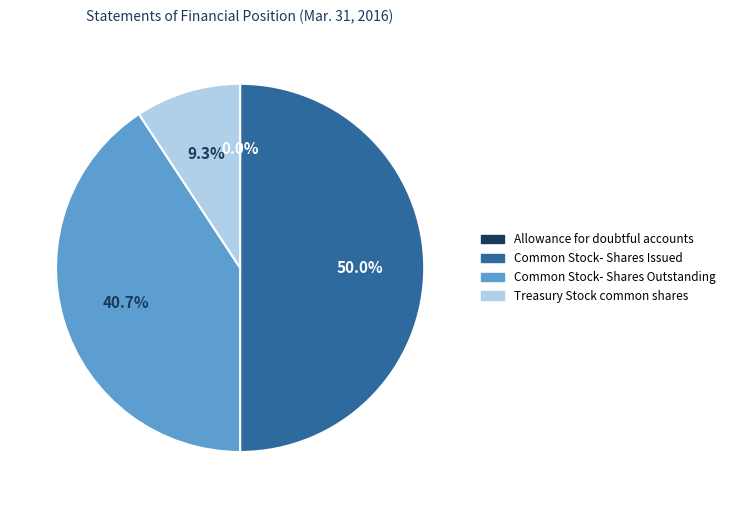

Is the sum of Common Stock- Shares Outstanding and Common Stock- Shares Issued greater than half?

Yes